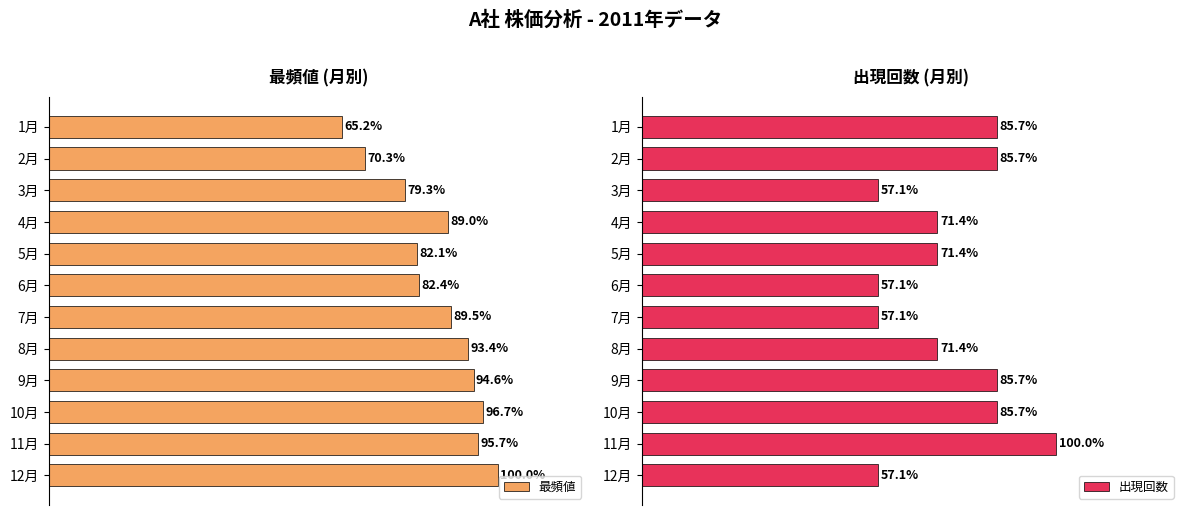

Where is 出現回数 nearest to the value 5?

4月